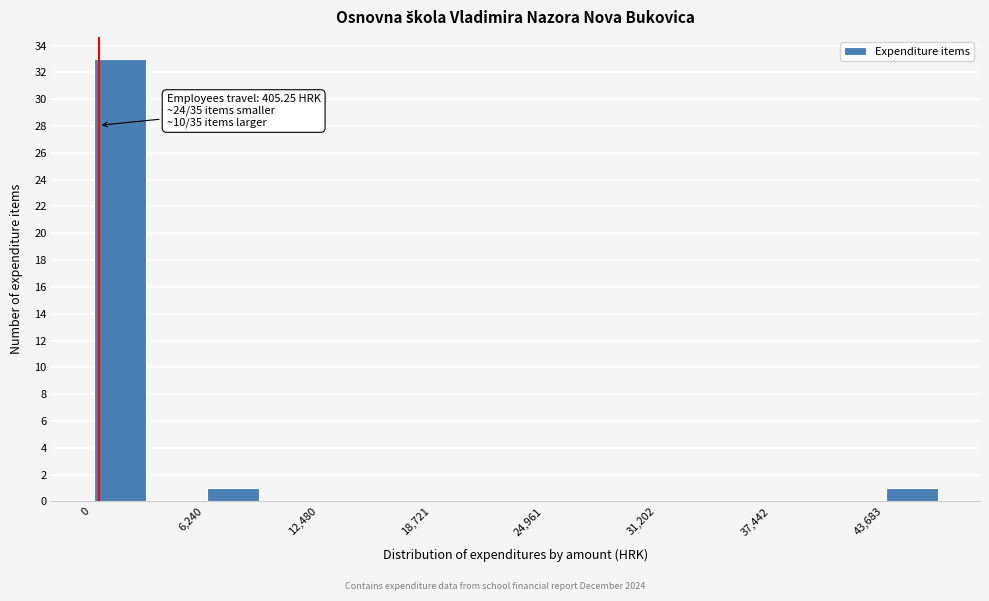

Read against the x-axis, roughly where is the centre of the tallest bar?

2000